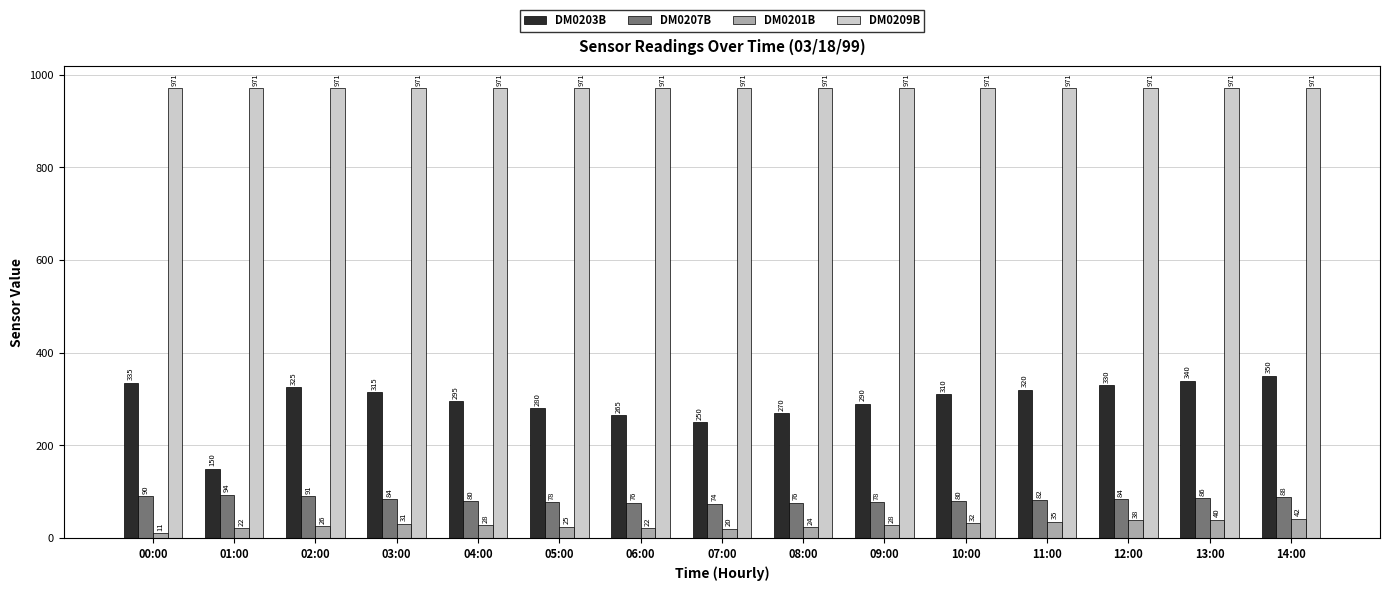

What is the total value across all series at 02:00?

1413